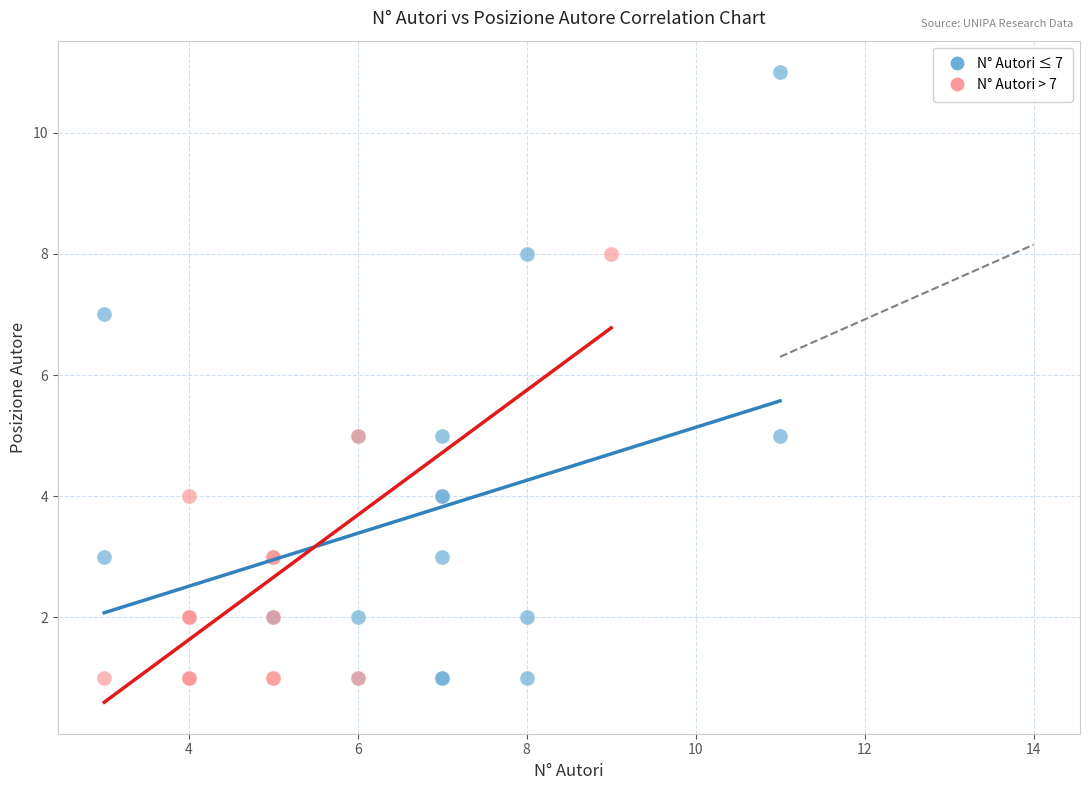

Which series reaches the maximum Y coordinate?

N° Autori ≤ 7